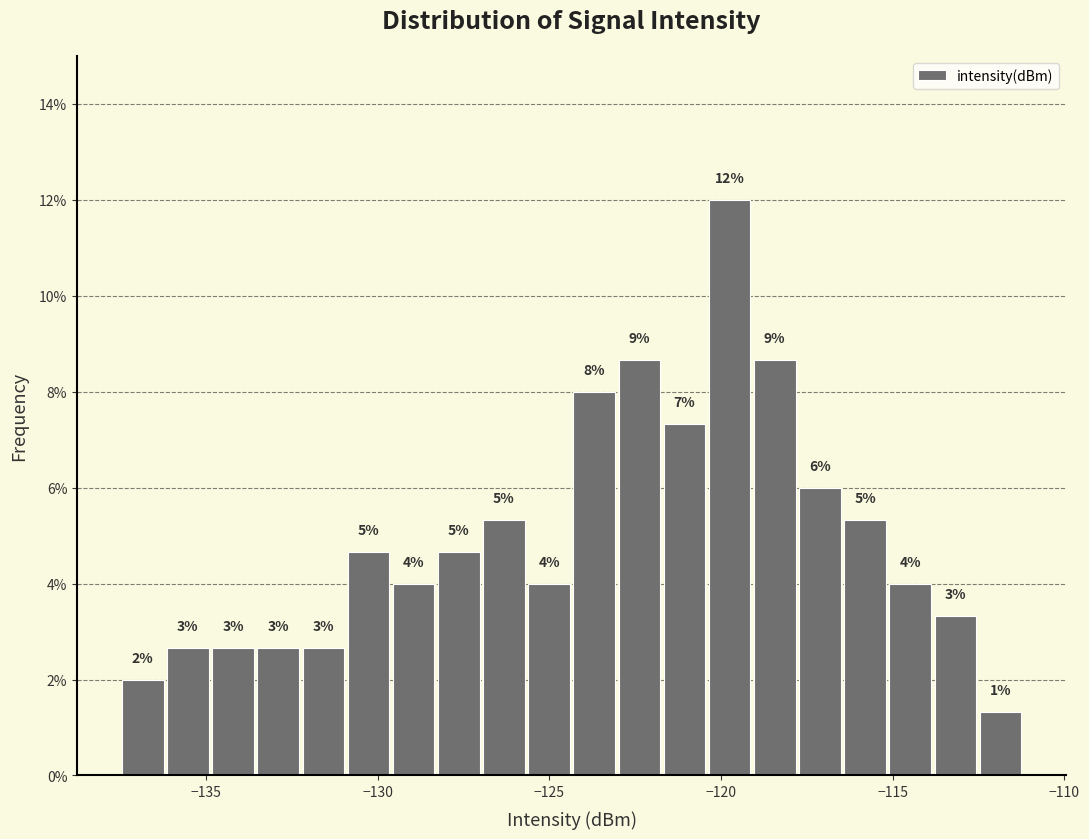

Around what value on the x-axis is the tallest bar? Give the approximate position of its centre, as read against the axis.

-119.5